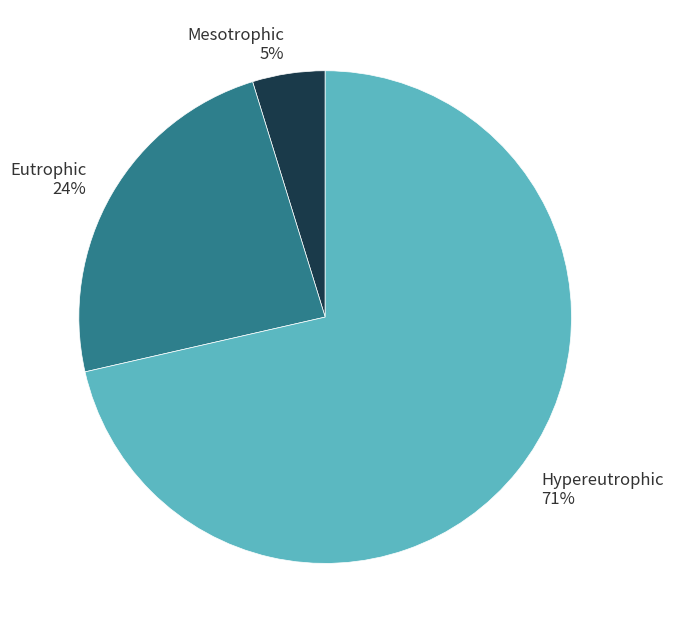

Which category has the biggest portion of the pie?

Hypereutrophic